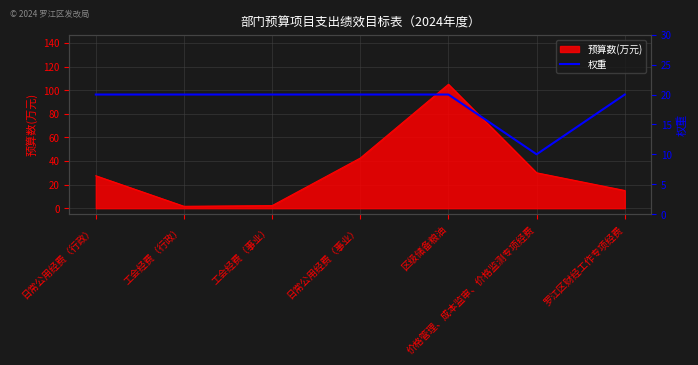

What value does the 预算数(万元) series have at 日常公用经费（事业）?

42.5